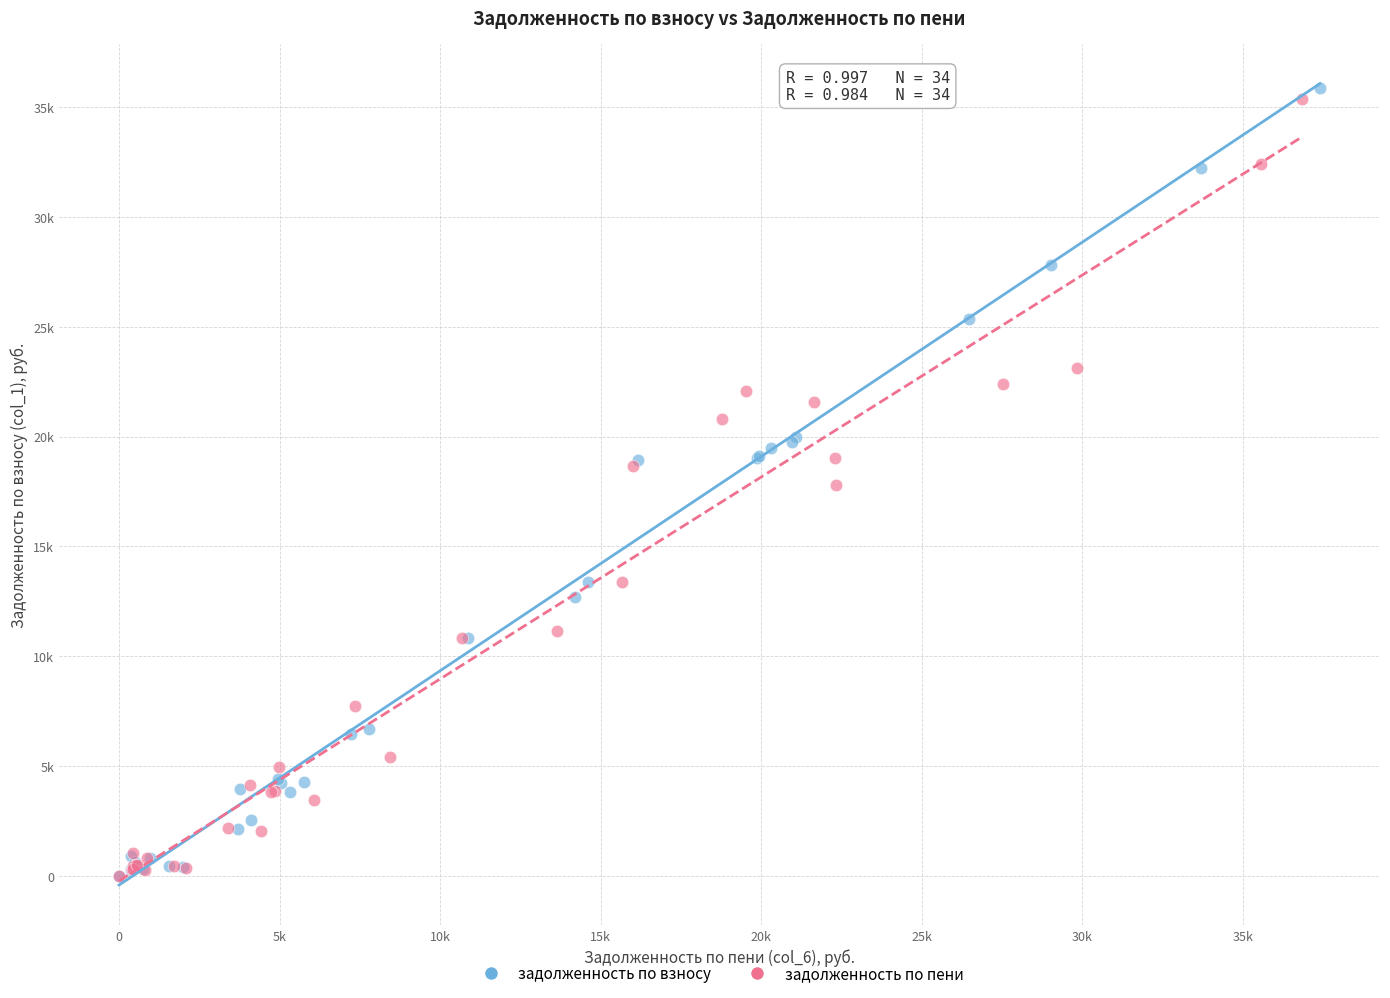

Which series has the widest spread of Y values?

задолженность по взносу